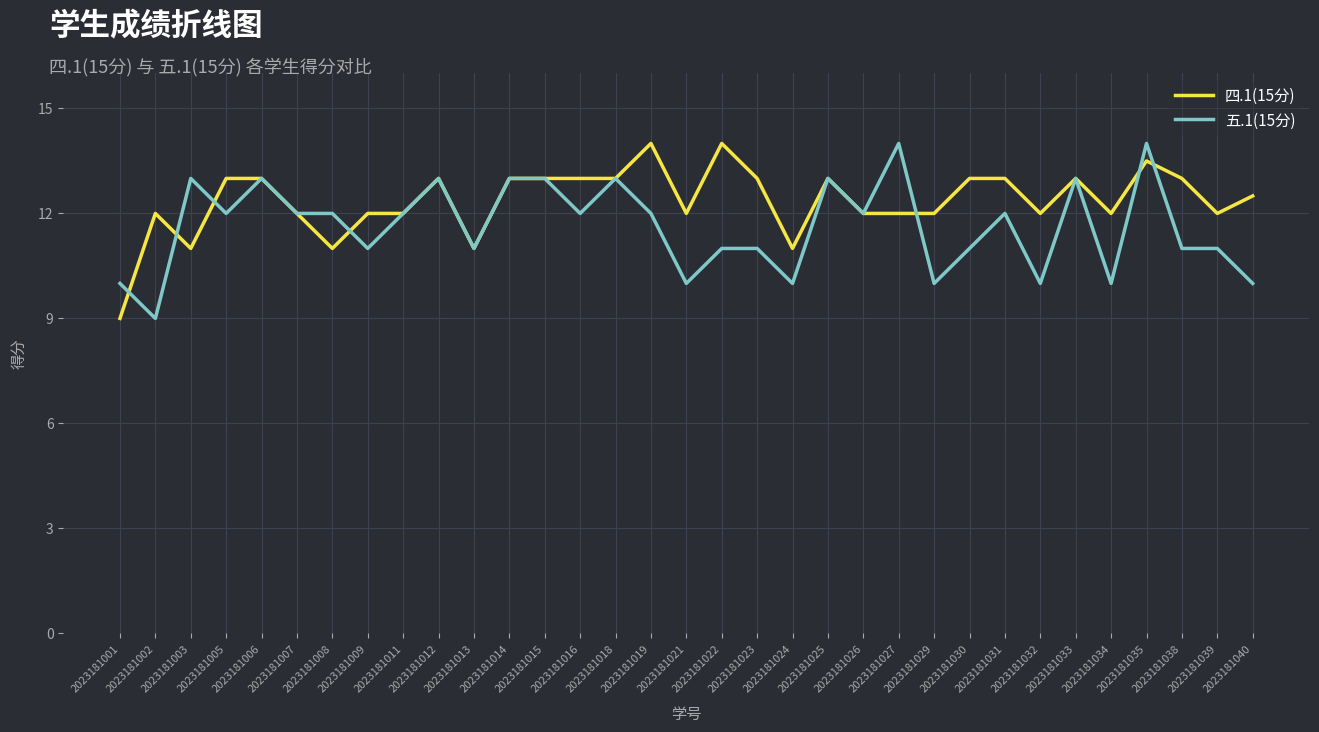

Reading left to right, list all the values displayed in this chart.

四.1(15分): 9.0	12.0	11.0	13.0	13.0	12.0	11.0	12.0	12.0	13.0	11.0	13.0	13.0	13.0	13.0	14.0	12.0	14.0	13.0	11.0	13.0	12.0	12.0	12.0	13.0	13.0	12.0	13.0	12.0	13.5	13.0	12.0	12.5
五.1(15分): 10.0	9.0	13.0	12.0	13.0	12.0	12.0	11.0	12.0	13.0	11.0	13.0	13.0	12.0	13.0	12.0	10.0	11.0	11.0	10.0	13.0	12.0	14.0	10.0	11.0	12.0	10.0	13.0	10.0	14.0	11.0	11.0	10.0